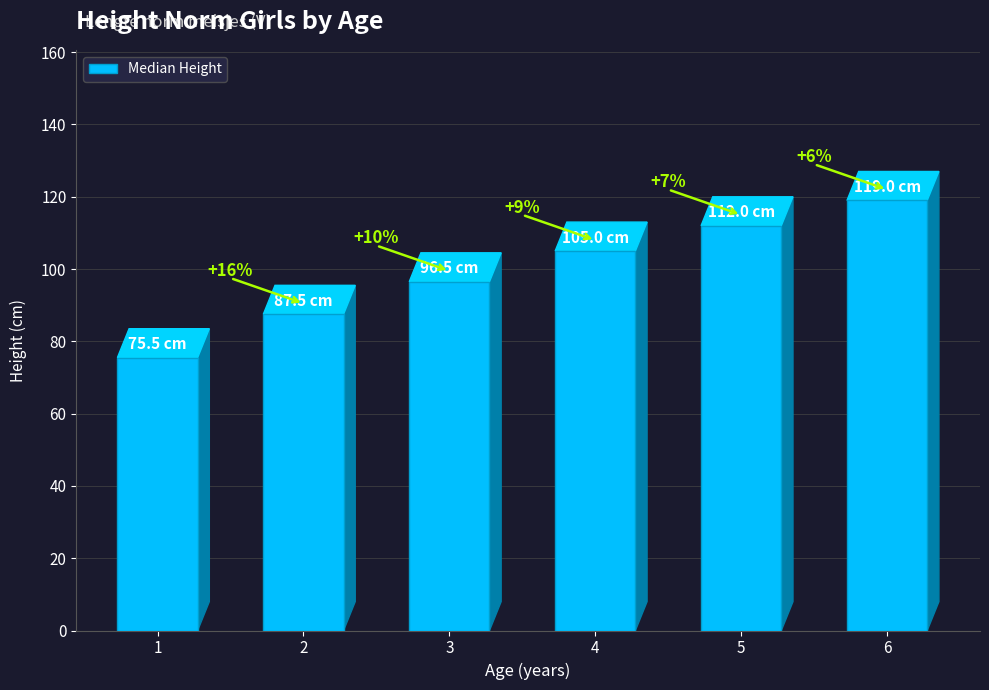

What is the change in value from 2 to 4?

+17.5